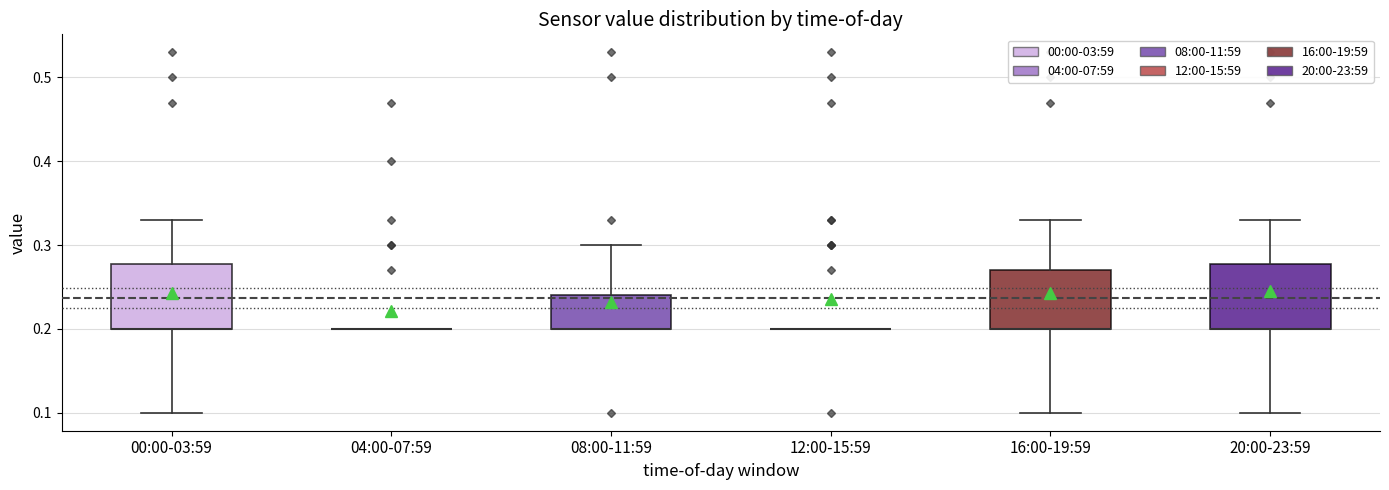

Reading left to right, transcribe this box plot: for each box, give where its median line is, the range the box spans, and where its two whiskers end, as read against the y-axis. The values are not printed on the chart, so give them approximately, as read against the axis.

00:00-03:59: median 0.20 (drawn on the box's lower edge), box 0.20 to 0.28, whiskers 0.10 to 0.33
04:00-07:59: box collapsed to a line at 0.20, whiskers 0.20 to 0.20
08:00-11:59: median 0.20 (drawn on the box's lower edge), box 0.20 to 0.24, whiskers 0.20 to 0.30
12:00-15:59: box collapsed to a line at 0.20, whiskers 0.20 to 0.20
16:00-19:59: median 0.20 (drawn on the box's lower edge), box 0.20 to 0.27, whiskers 0.10 to 0.33
20:00-23:59: median 0.20 (drawn on the box's lower edge), box 0.20 to 0.28, whiskers 0.10 to 0.33